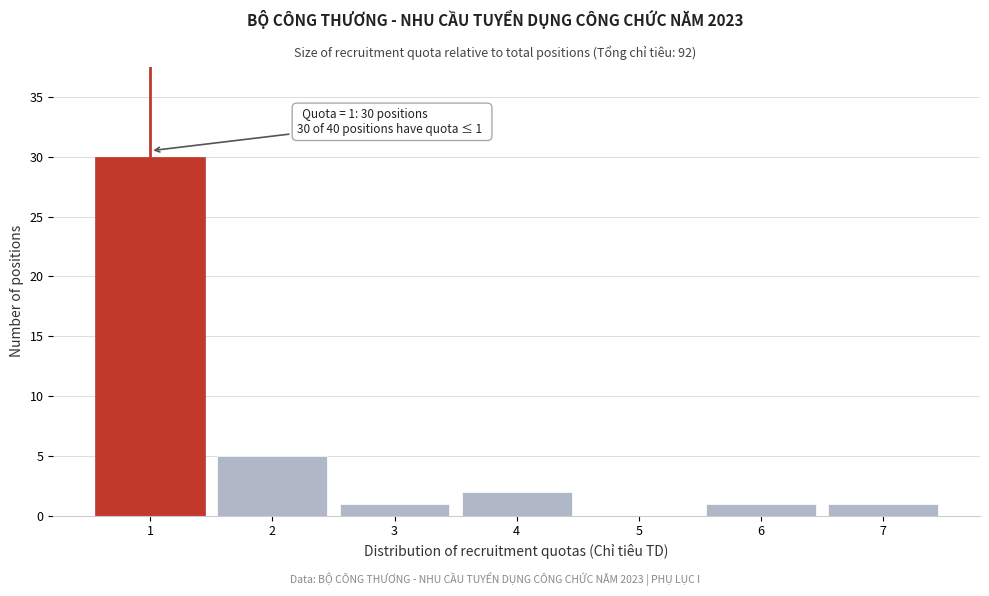

Reading left to right, list all the values displayed in this chart.

1=30	2=5	3=1	4=2	5=0	6=1	7=1